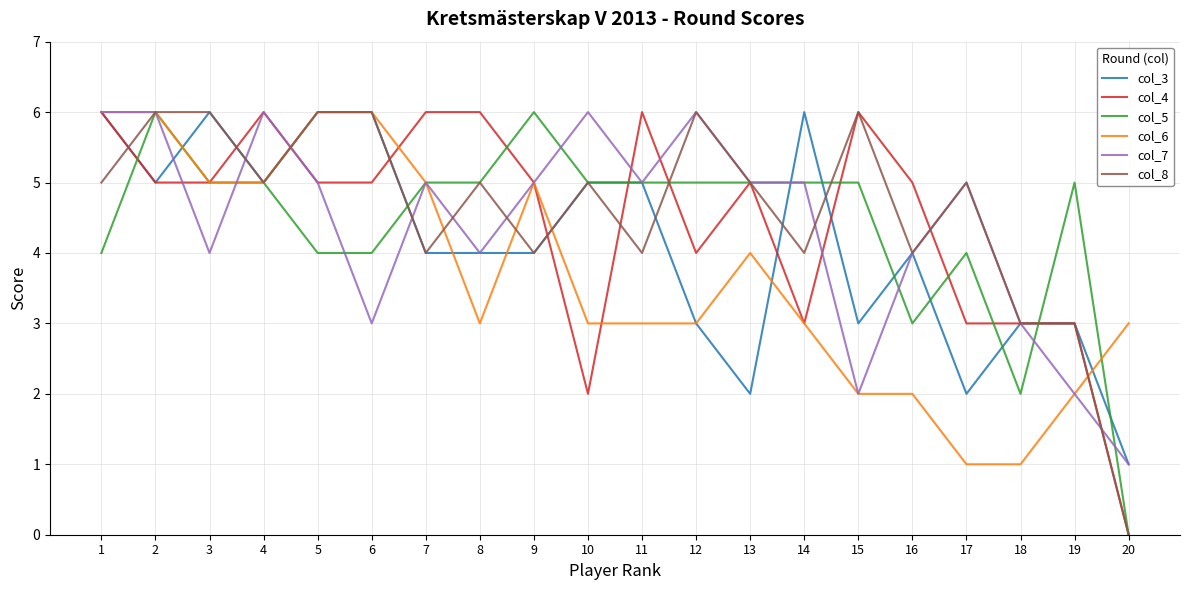

Which series changed the most between 11 and 15?

col_7